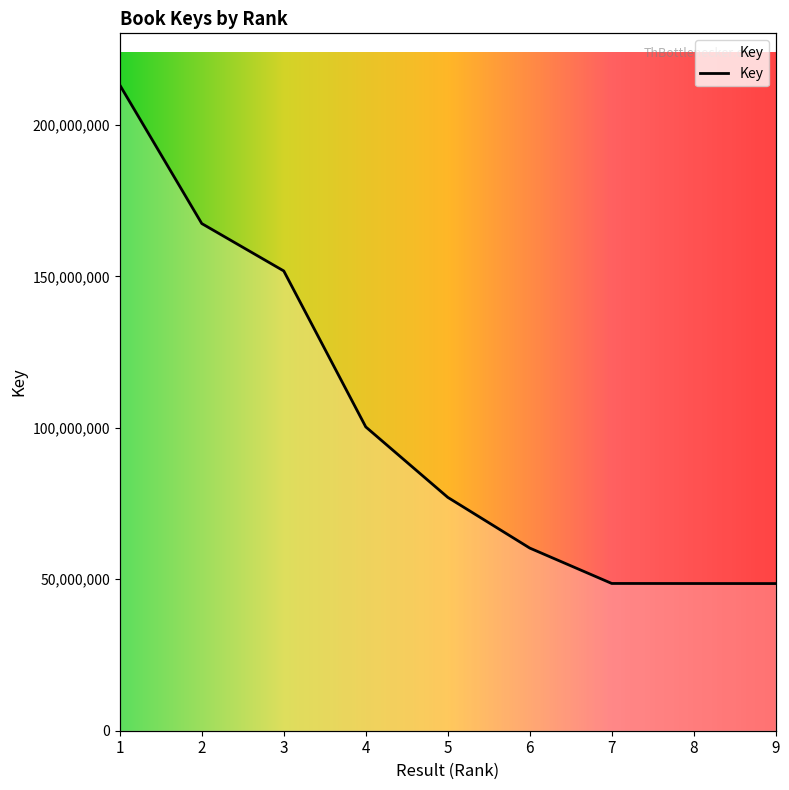

At which label is the value closest to 130899765?

3